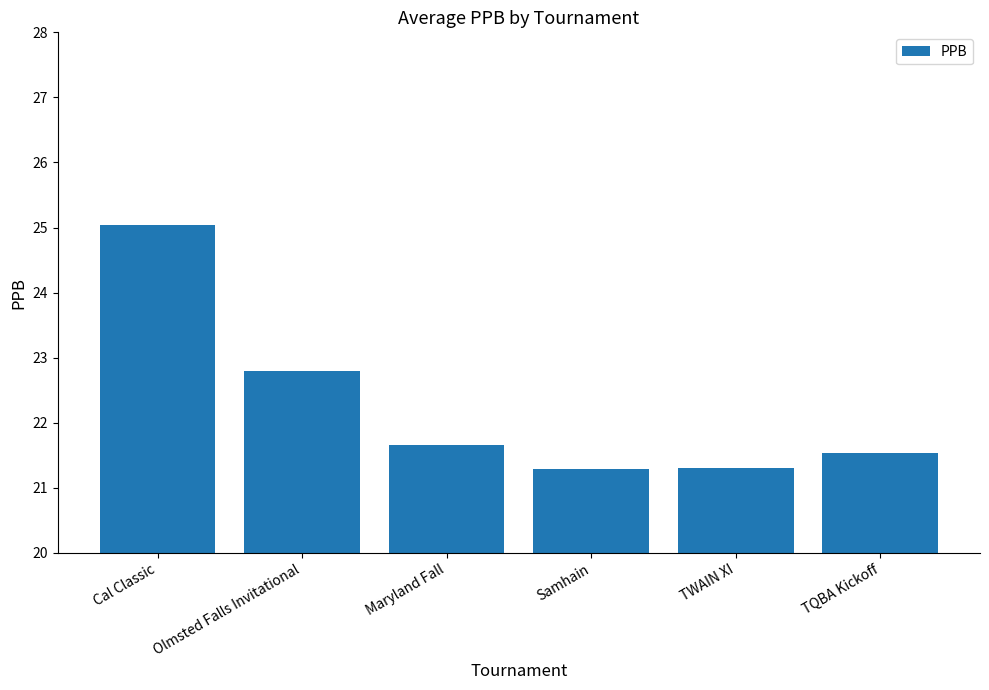

Are the bars grouped side by side (vs. stacked)?

No